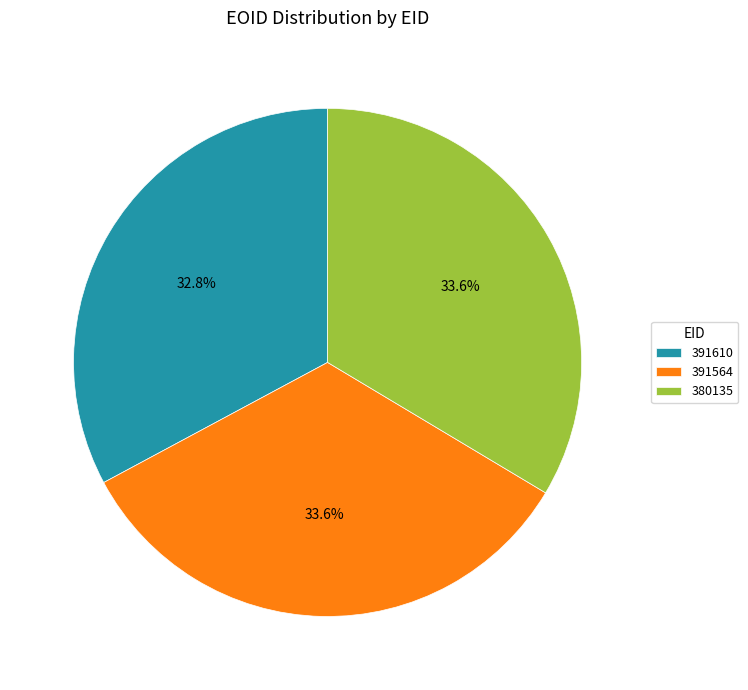

Between 391610 and 391564, which is larger?

391564